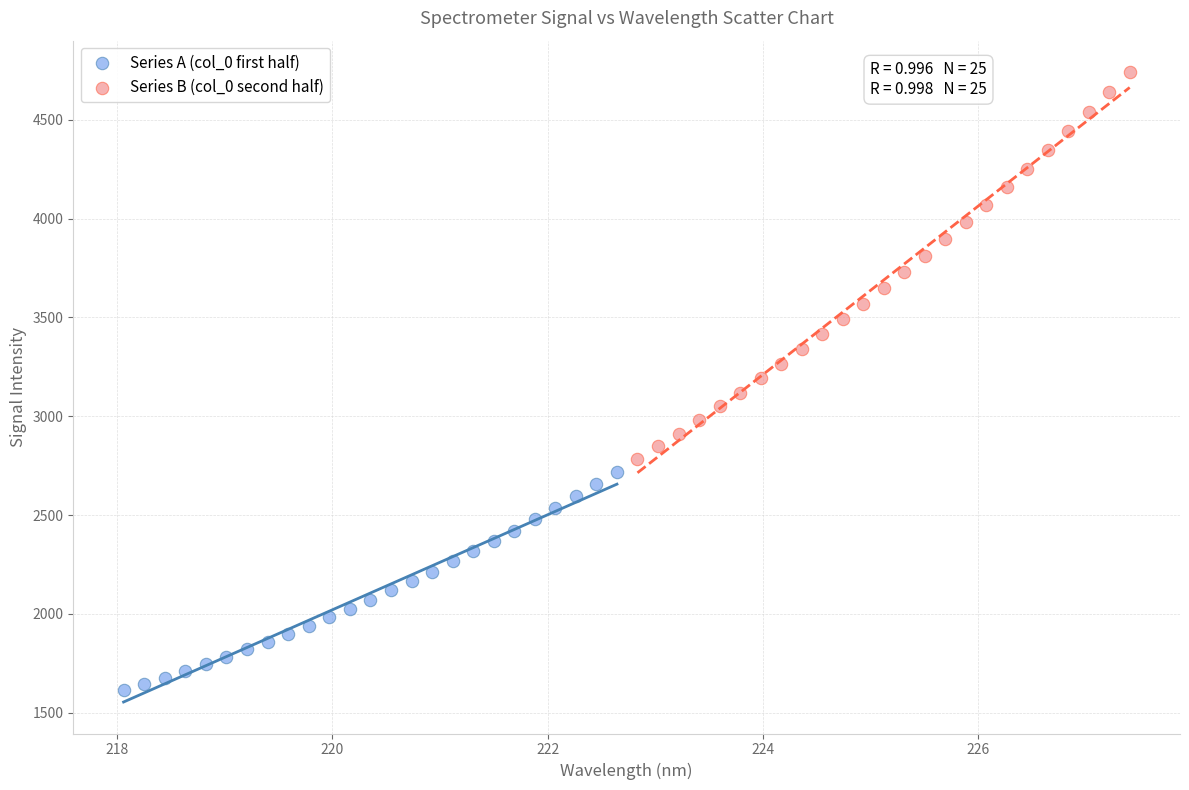

What are all the series names shown in the legend?

Series A (col_0 first half), Series B (col_0 second half)